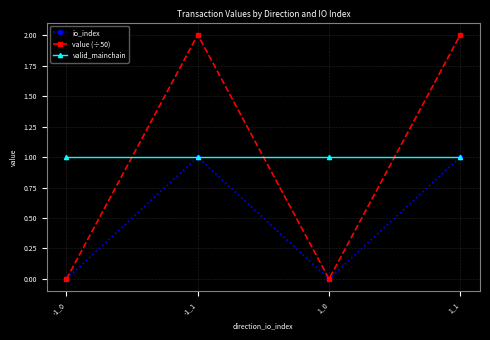

What is the value of the value (÷50) point at the 2nd from the left?

2.0